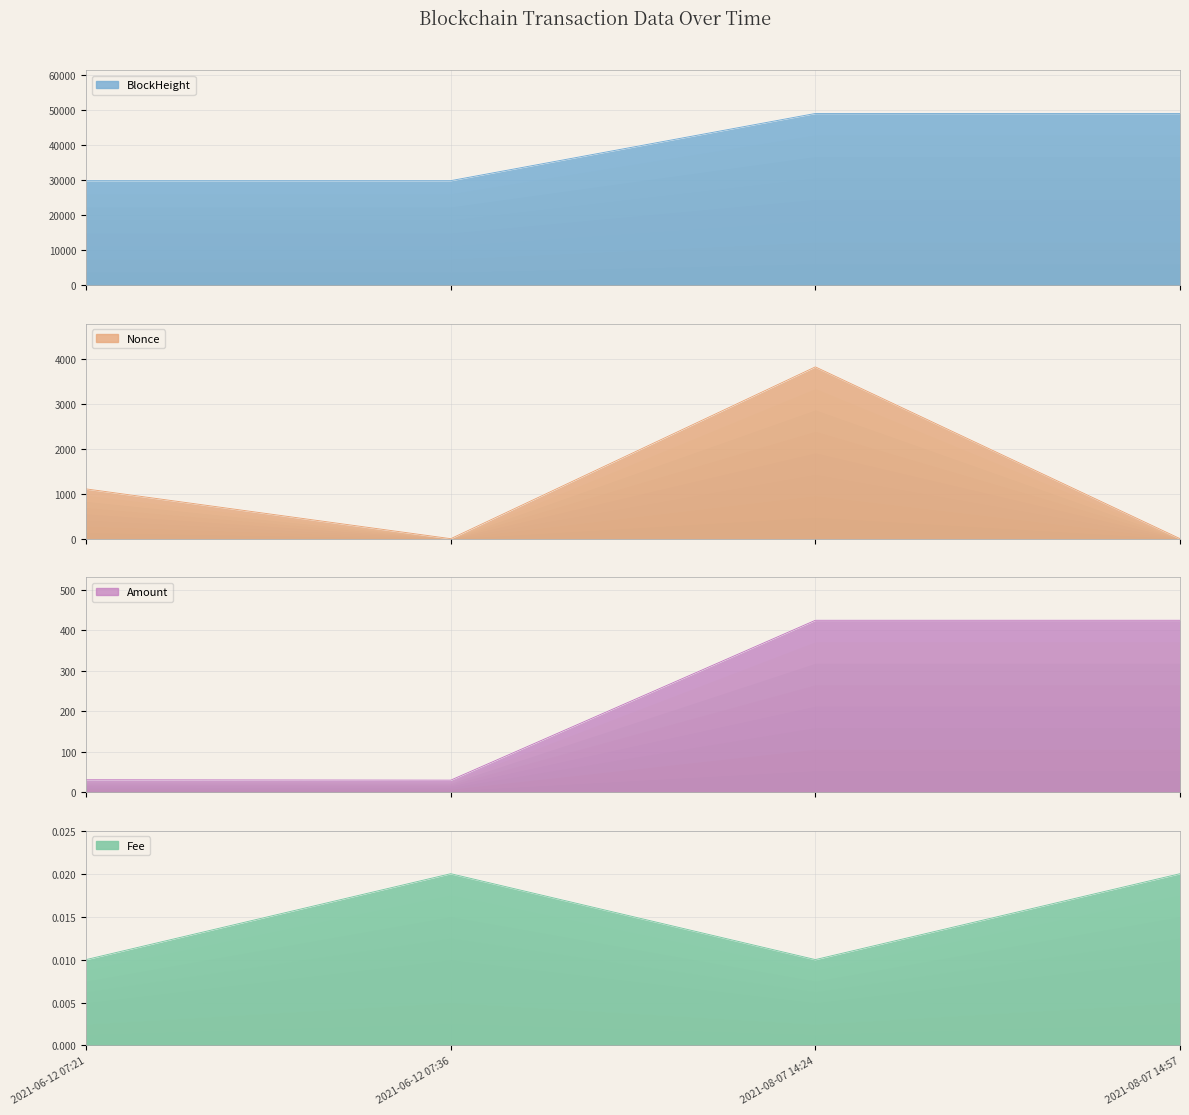

Where is the first local minimum for Nonce?

2021-06-12 07:36